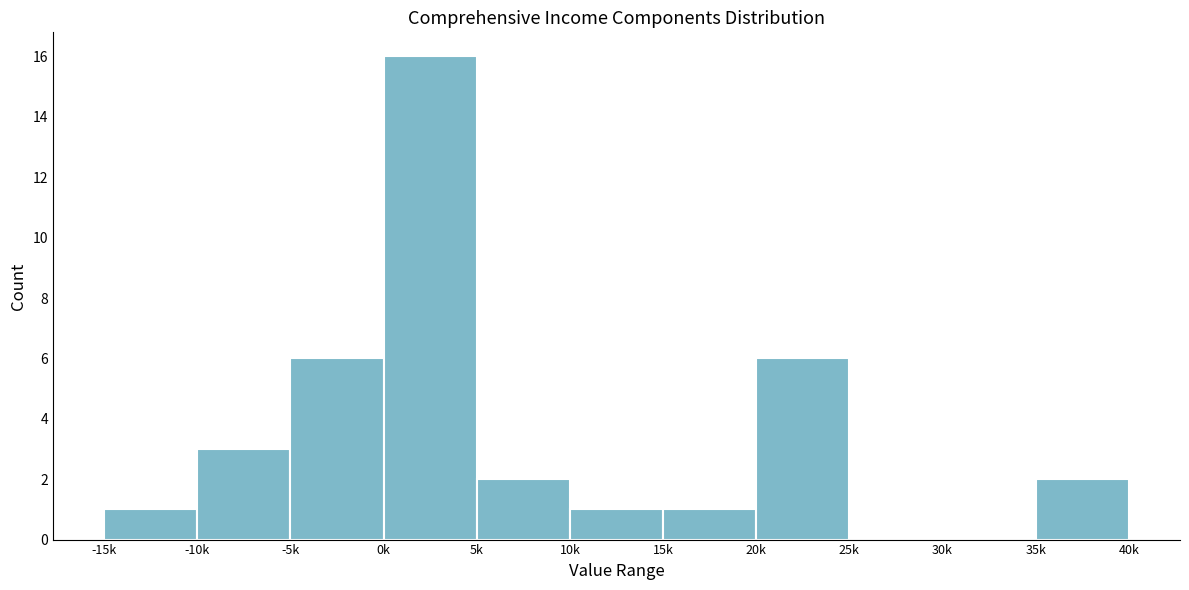

Reading left to right, extract all data points from this chart.

-15k=1	-10k=3	-5k=6	0k=16	5k=2	10k=1	15k=1	20k=6	25k=0	30k=0	35k=2